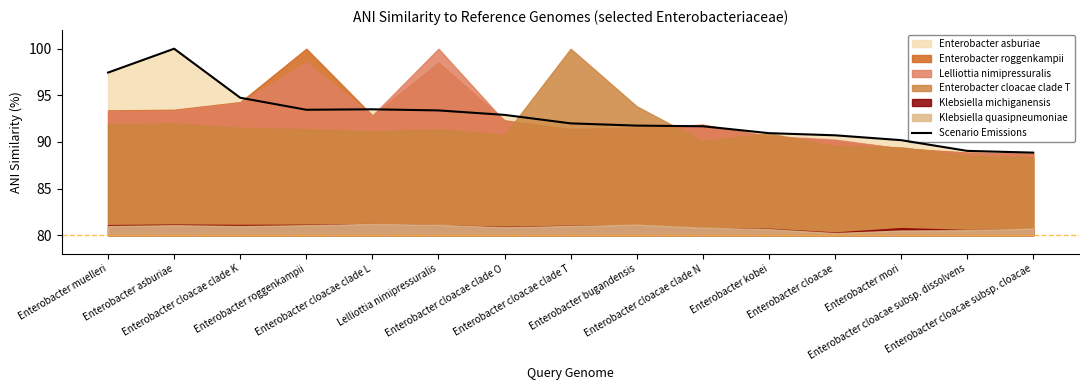

At which label does the data first exceed 91?

Enterobacter muelleri